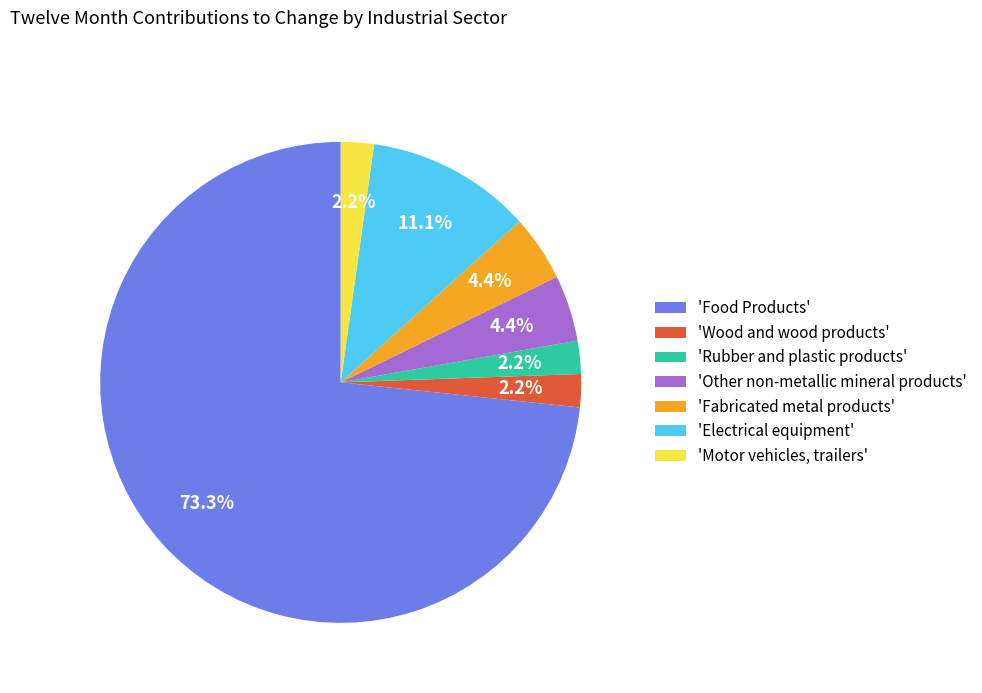

What is the majority slice?

'Food Products'